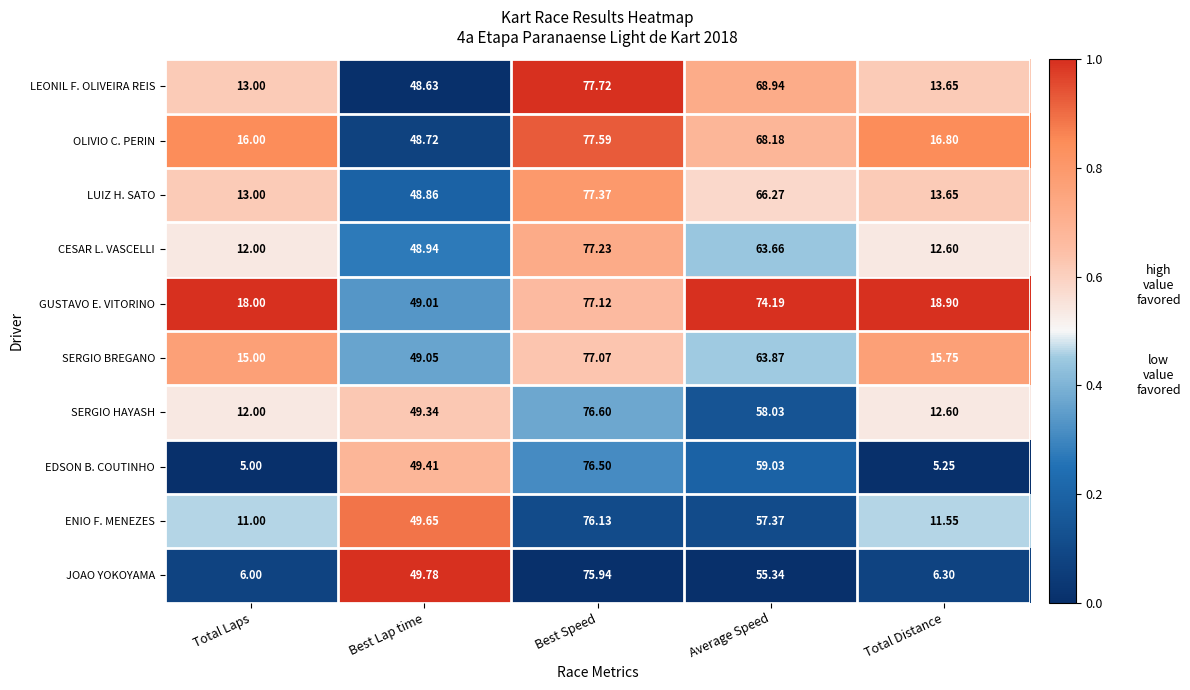

Rank the series by their maximum value, from lowest to highest.

JOAO YOKOYAMA, ENIO F. MENEZES, EDSON B. COUTINHO, SERGIO HAYASH, SERGIO BREGANO, GUSTAVO E. VITORINO, CESAR L. VASCELLI, LUIZ H. SATO, OLIVIO C. PERIN, LEONIL F. OLIVEIRA REIS